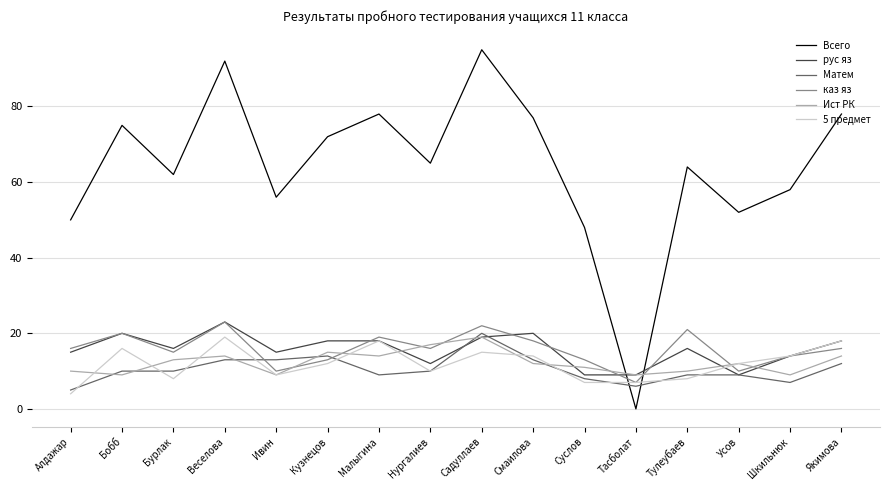

What position from the right is Ивин?

12